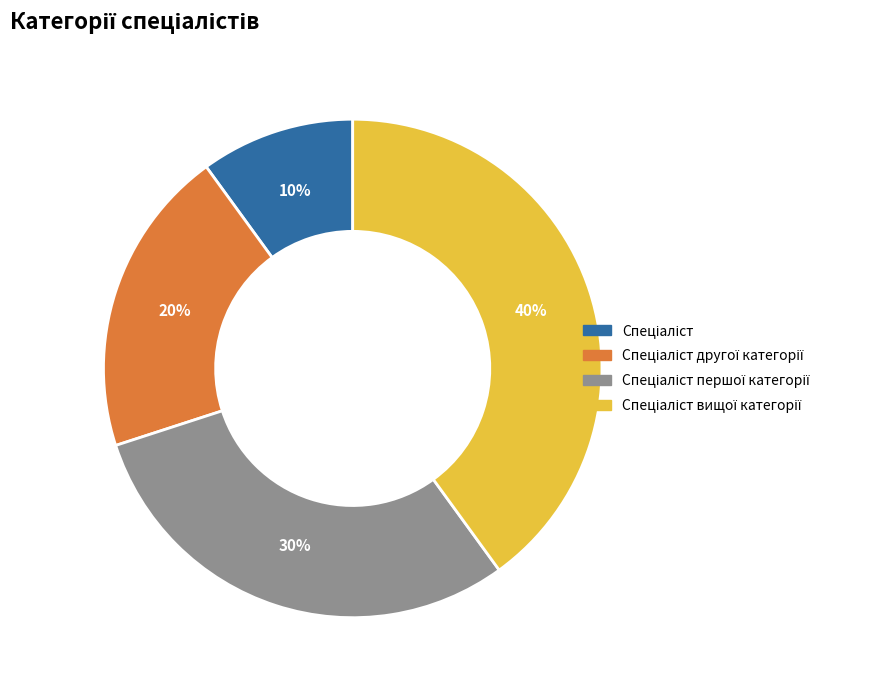

To the nearest percent, what is the average slice percentage?

25%